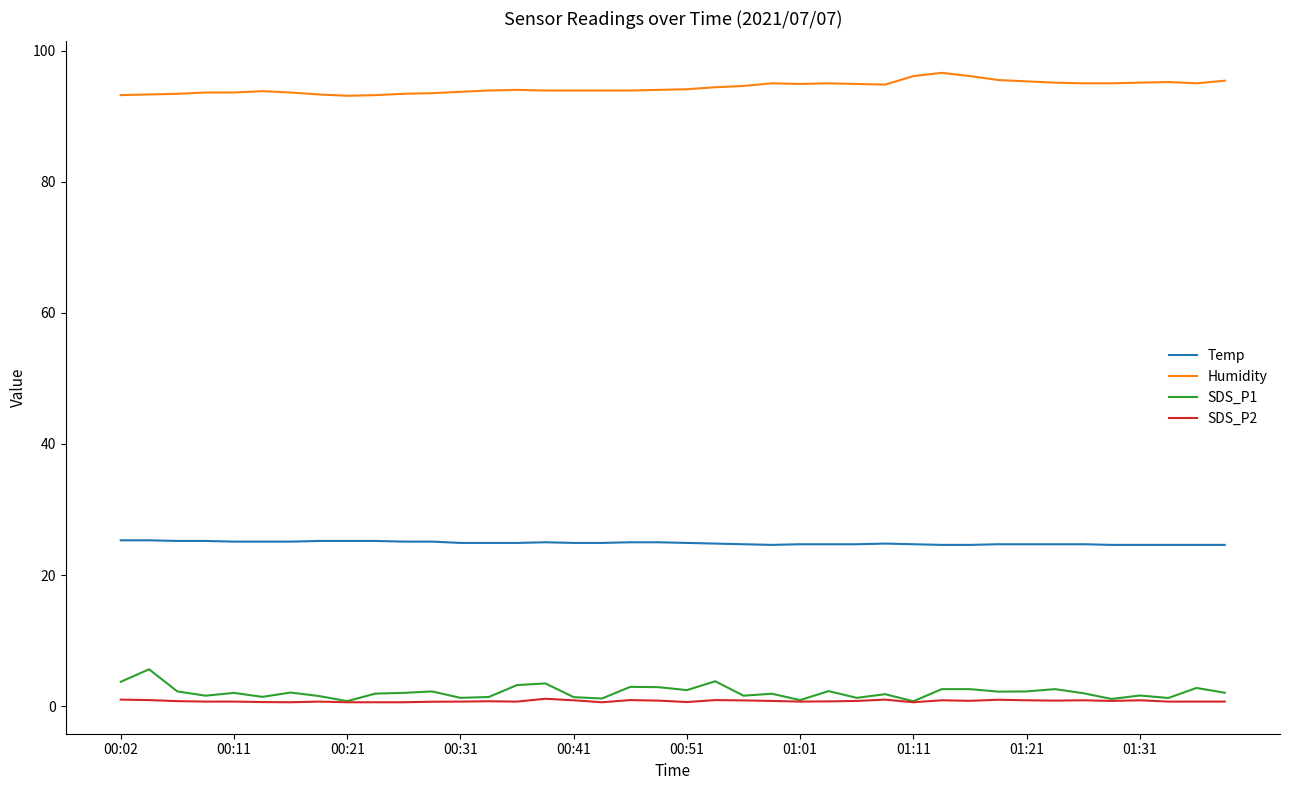

List the series in order of their peak value, highest first.

Humidity, Temp, SDS_P1, SDS_P2